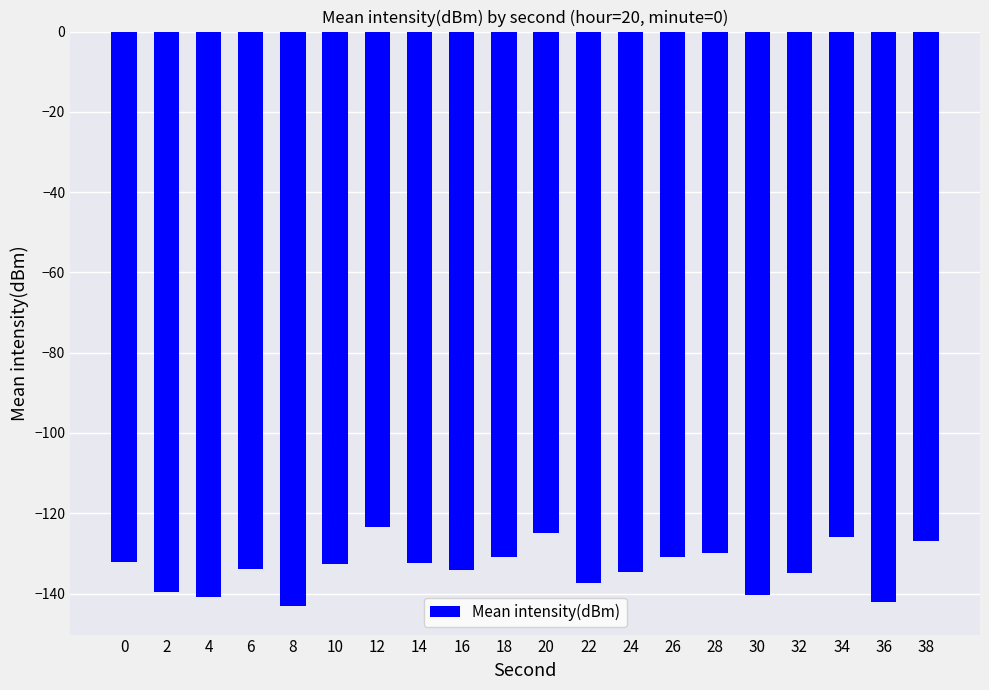

What is the maximum value shown in the chart?

-123.5